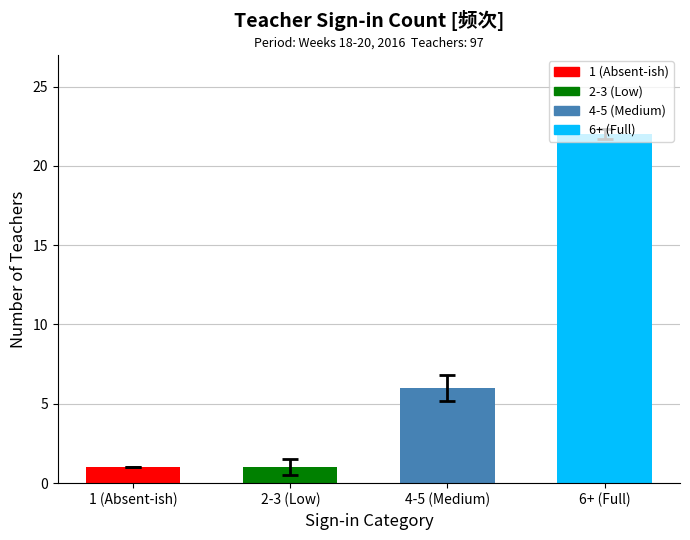

Is it true that the value at 6+ (Full) is 22?

True